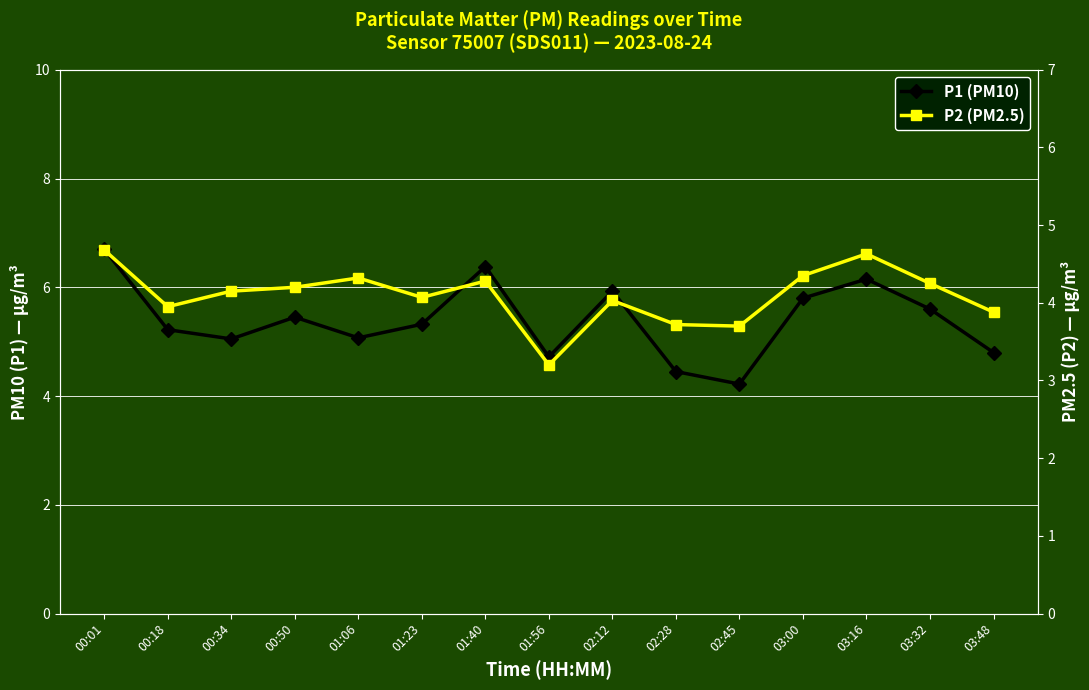

Which series has the largest range (max minus min)?

P1 (PM10)